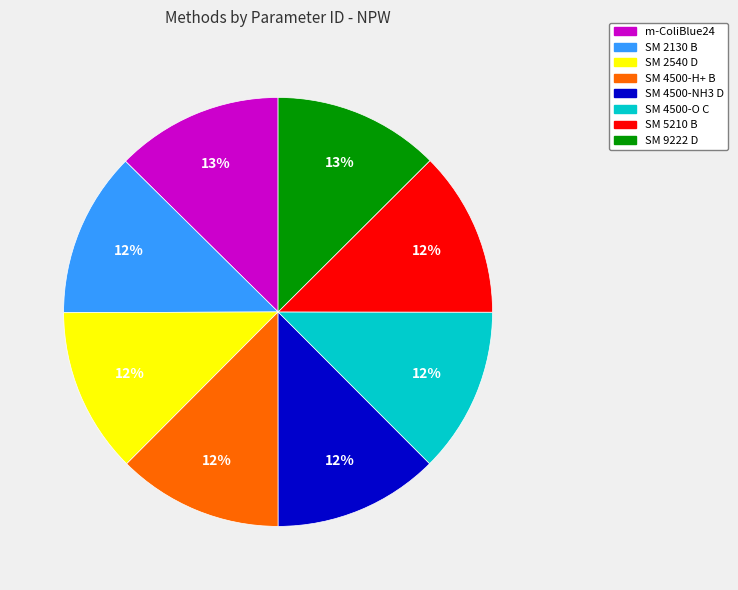

Is it true that SM 2130 B is 12% of the pie?

True